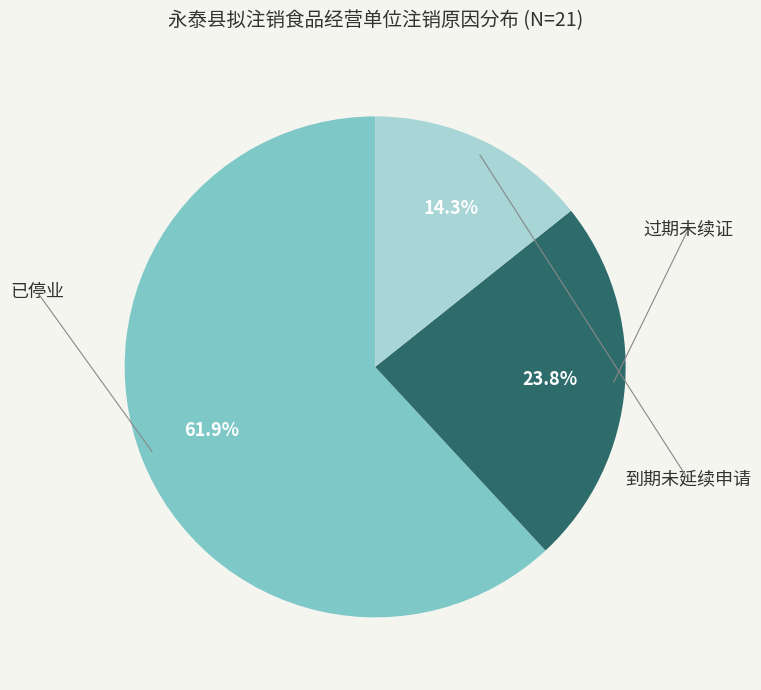

To the nearest percent, what is the average slice percentage?

33%